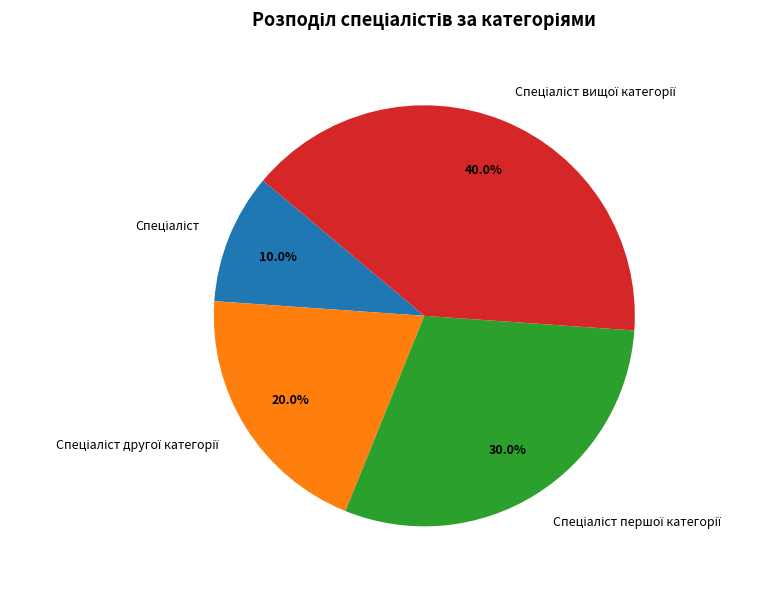

To the nearest percent, what is the difference between the largest and smallest slice percentages?

30%